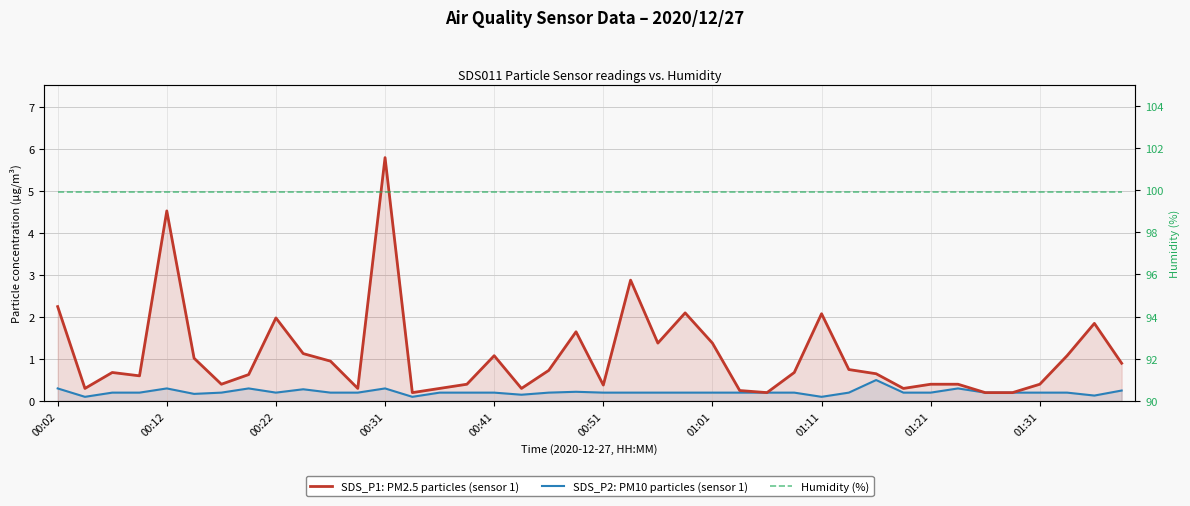

Between 30 and 34, which series saw the biggest shift?

SDS_P1: PM2.5 particles (sensor 1)